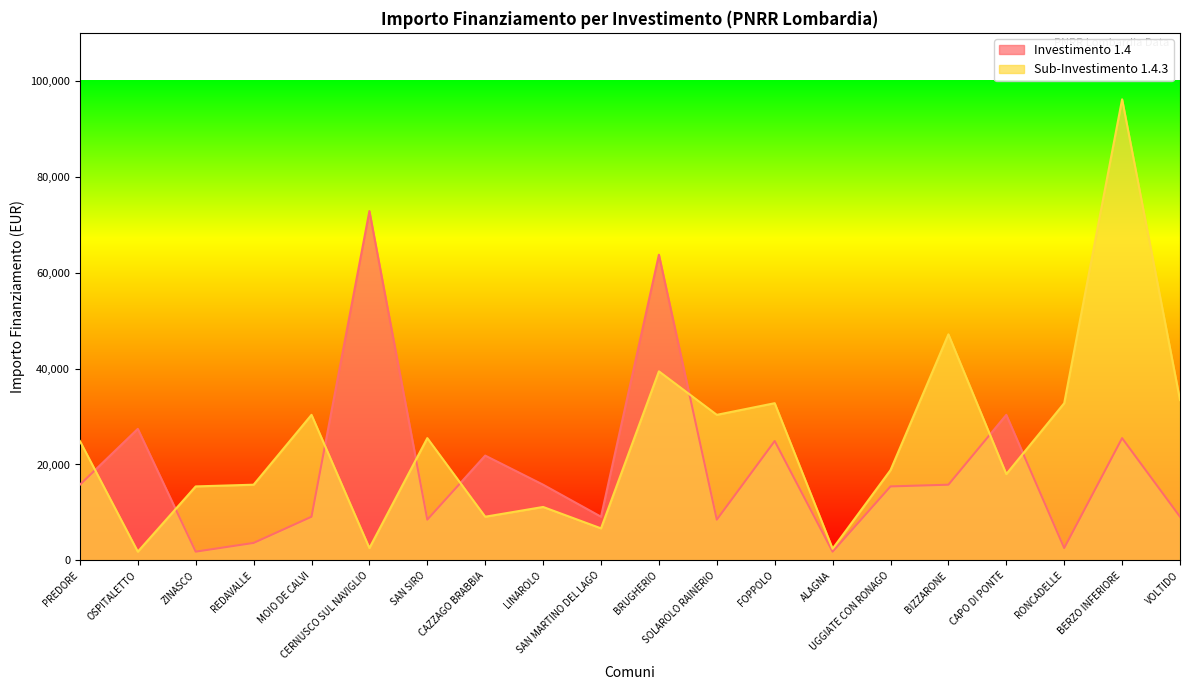

What is the difference between the maximum and minimum values in the 1.4.3 series?

94324